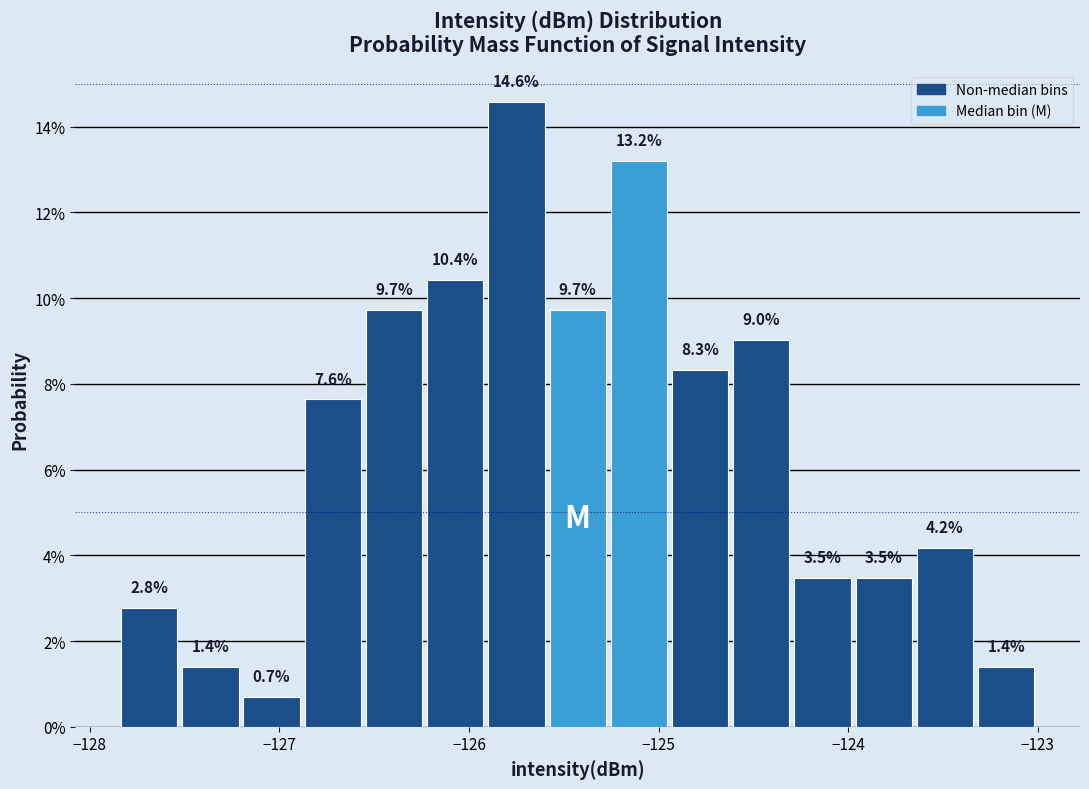

Read against the x-axis, roughly where is the centre of the tallest bar?

-125.7